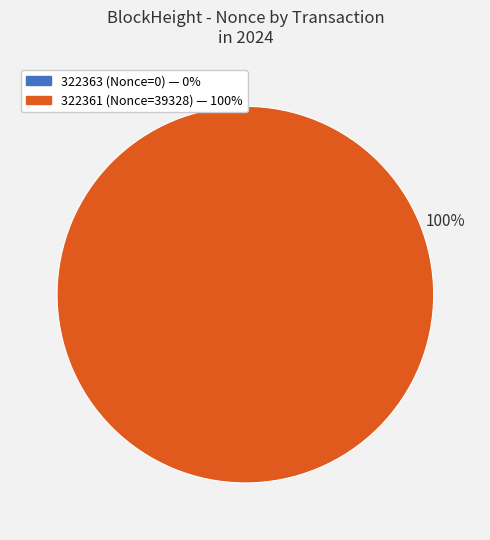

To the nearest percent, what is the difference between the largest and smallest slice percentages?

100%